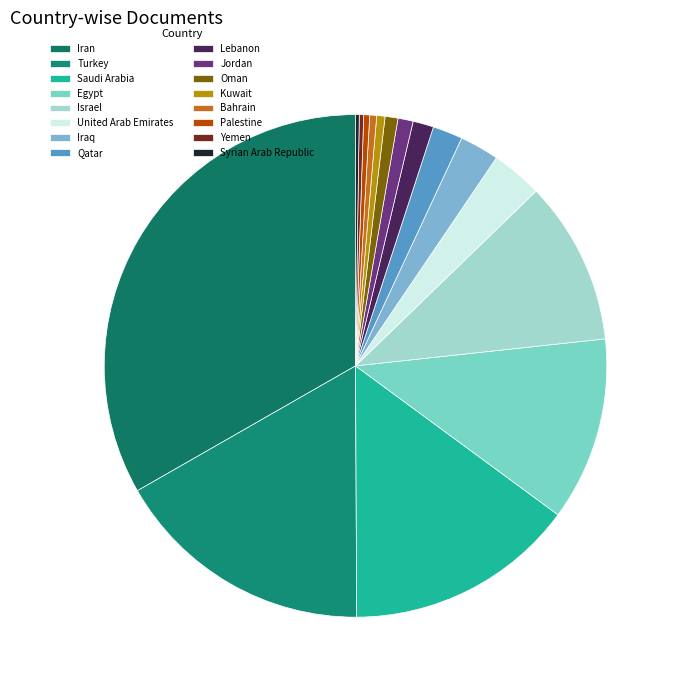

Which slice is the smallest?

Syrian Arab Republic